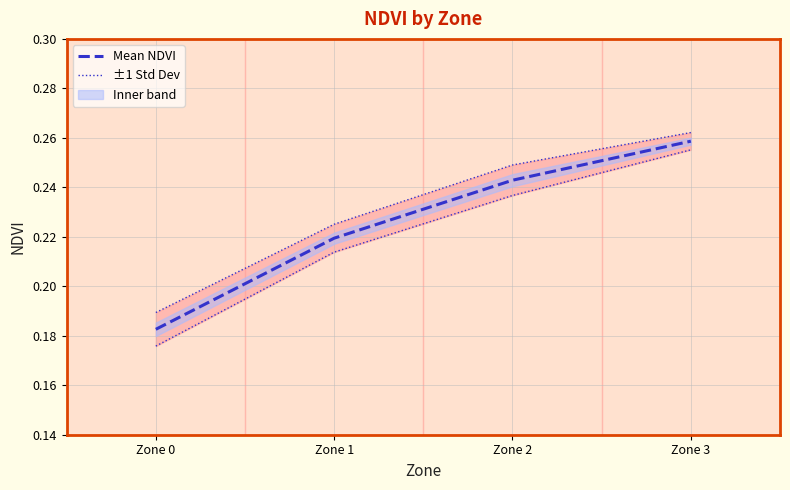

Reading left to right, transcribe all the data shown in this chart.

Mean NDVI: Zone 0=0.2	Zone 1=0.2	Zone 2=0.2	Zone 3=0.3
±1 Std Dev: Zone 0=0.2	Zone 1=0.2	Zone 2=0.2	Zone 3=0.3